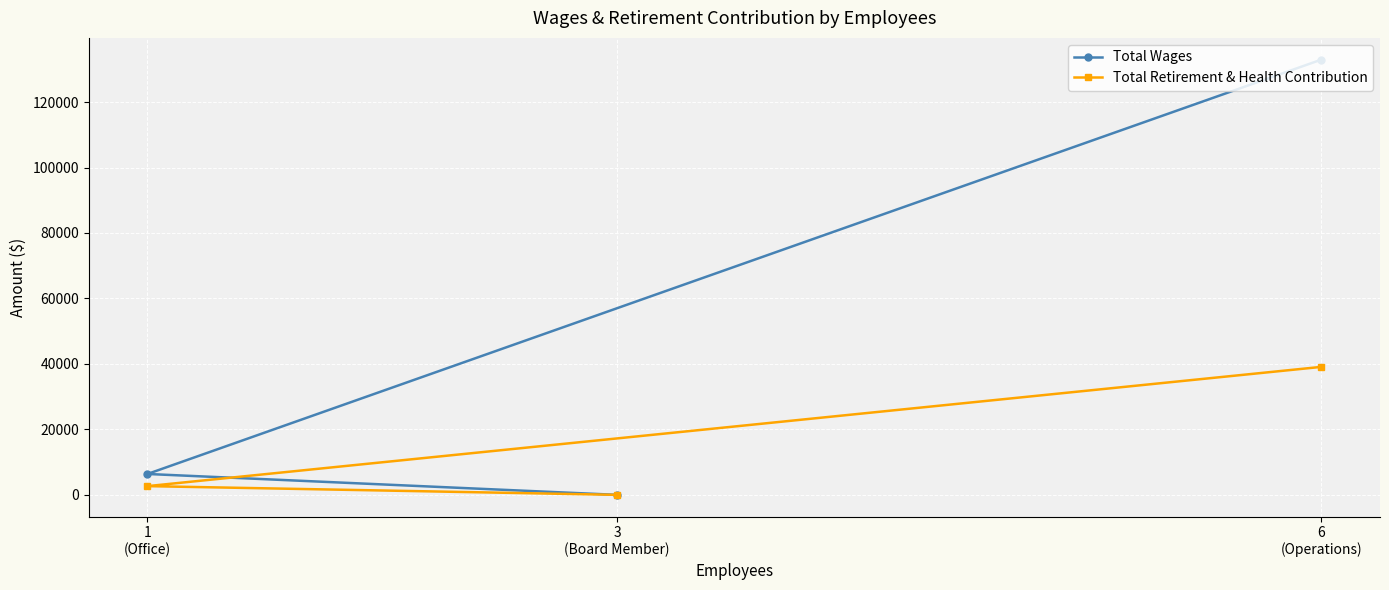

What is the label of the 3rd point from the left?

6
(Operations)